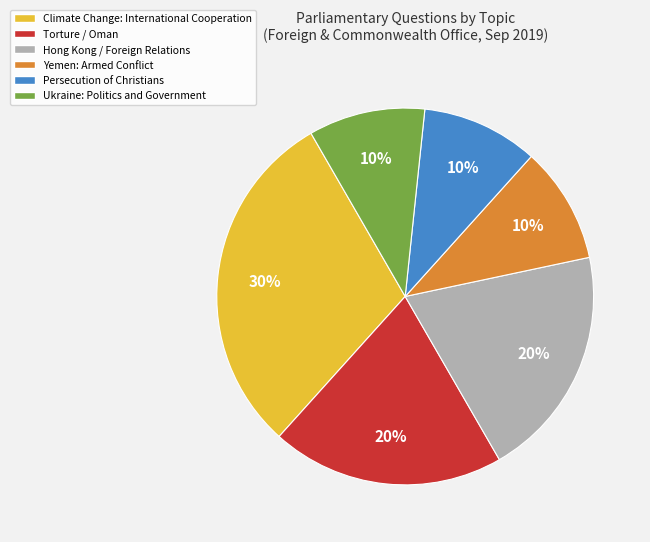

Is it true that Climate Change: International Cooperation is 38% of the pie?

False